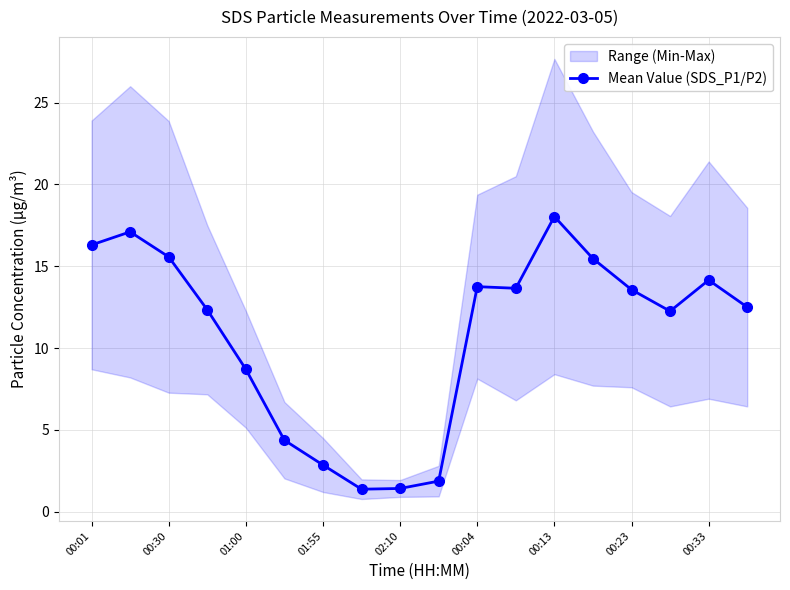

True or false: Mean Value (SDS_P1/P2) has a value of 4.9 at 00:23.

False